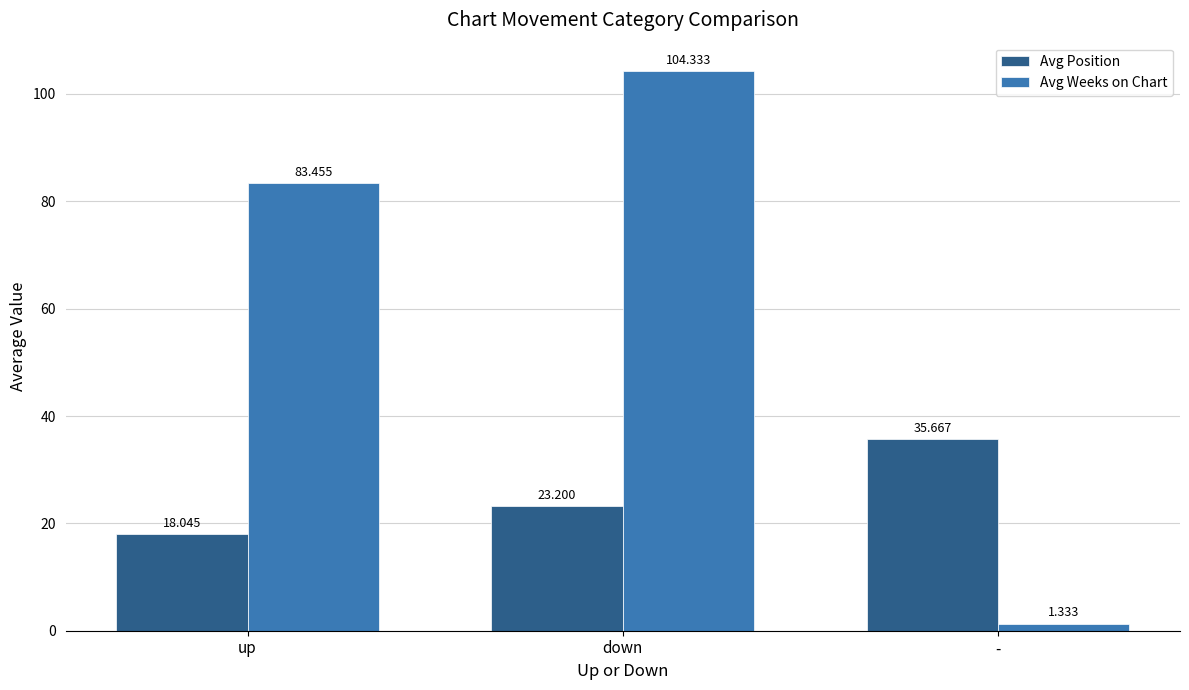

Which series changed the most between down and -?

Avg Weeks on Chart